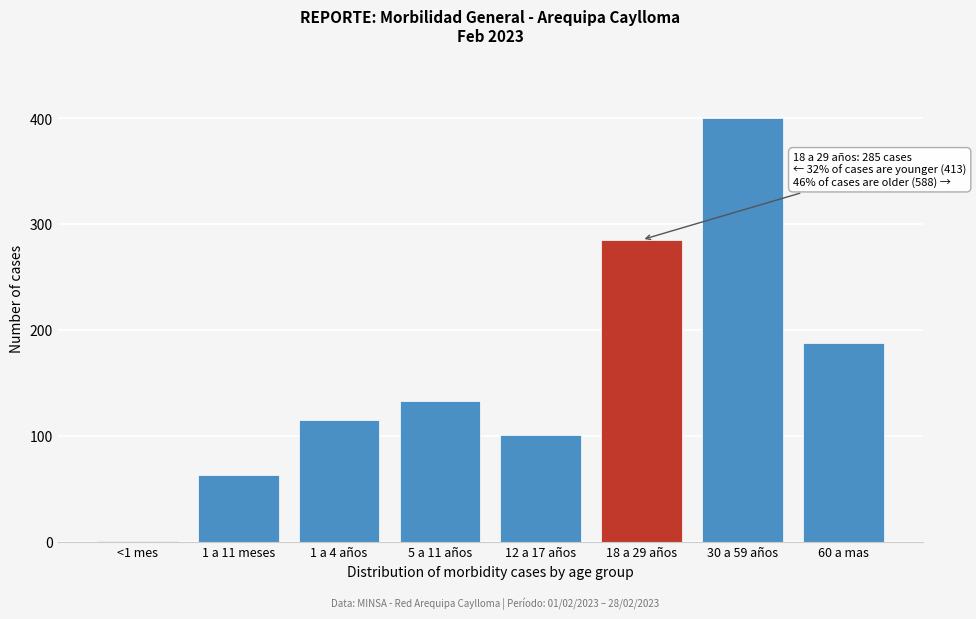

Reading left to right, extract all data points from this chart.

<1 mes=1	1 a 11 meses=63	1 a 4 años=115	5 a 11 años=133	12 a 17 años=101	18 a 29 años=285	30 a 59 años=400	60 a mas=188